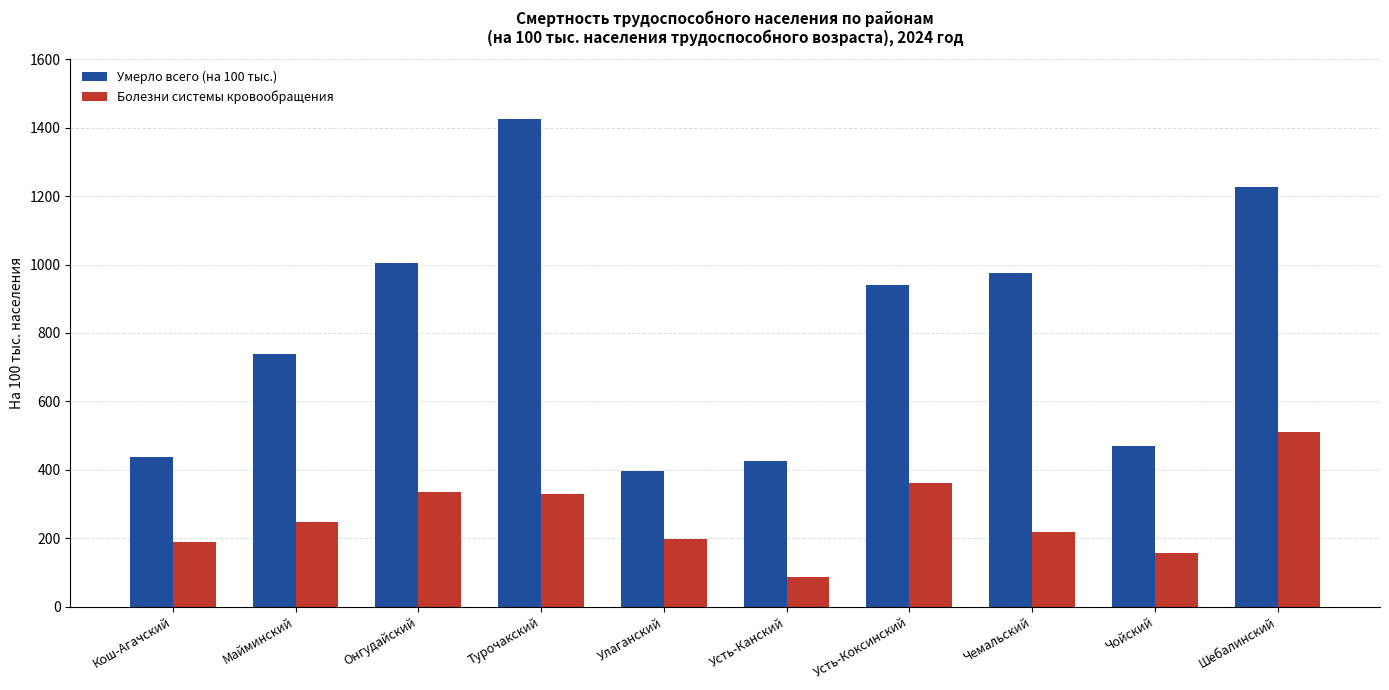

True or false: Умерло всего (на 100 тыс.) has a value of 1425.0 at Турочакский.

True